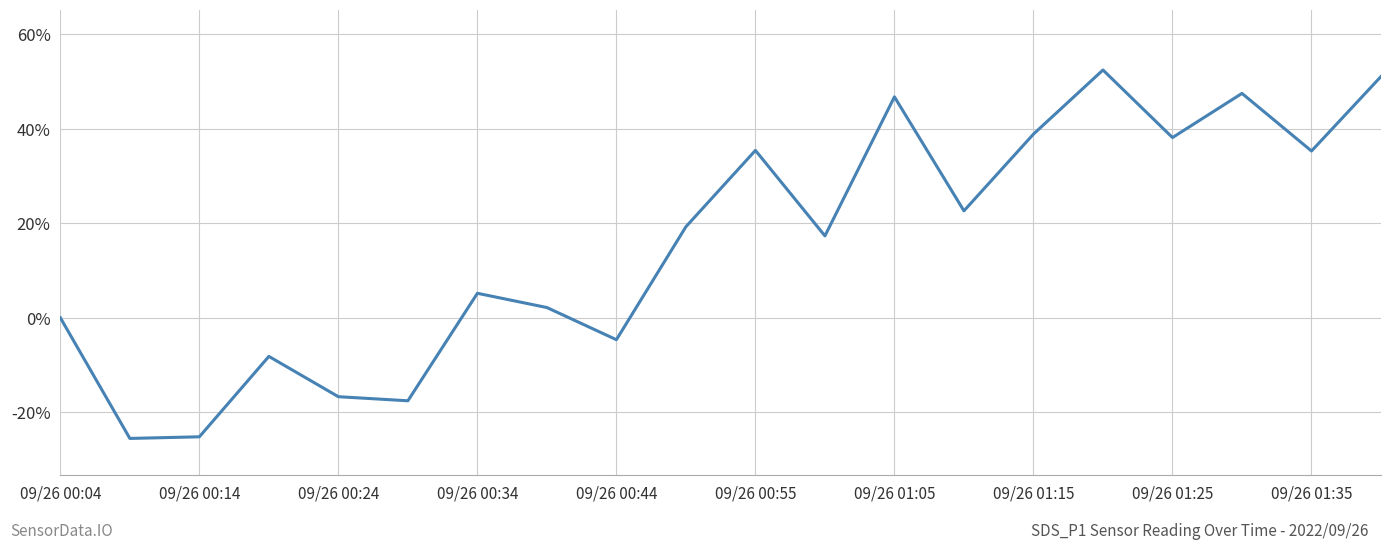

What is the average value?

15.7